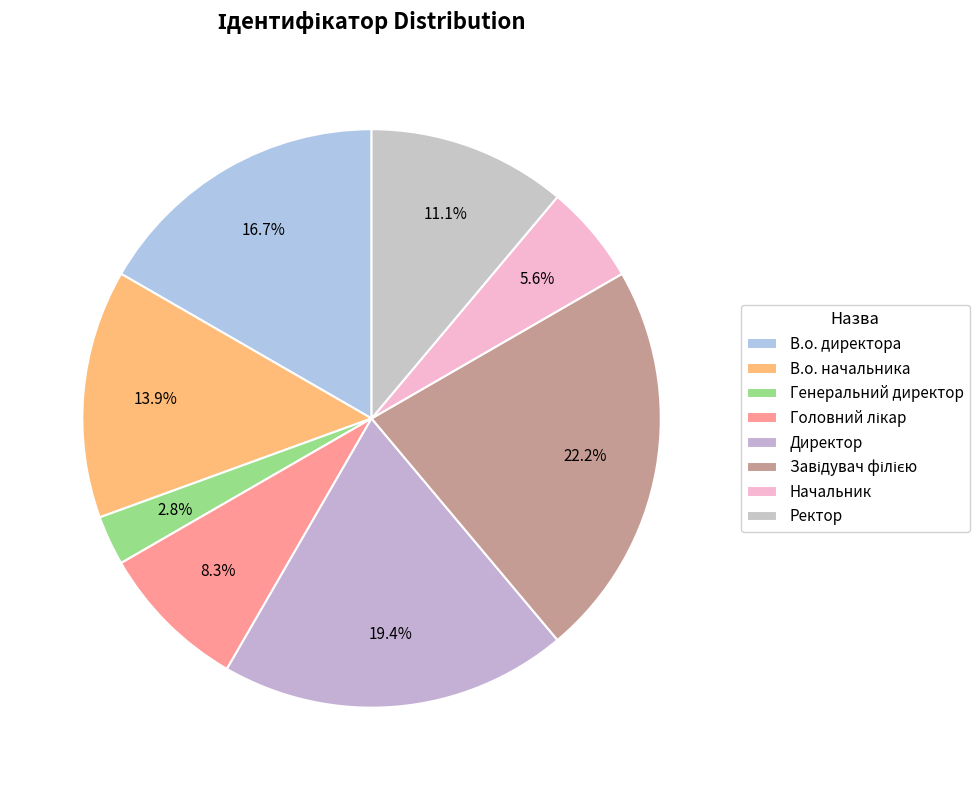

How many slices are in this pie chart?

8